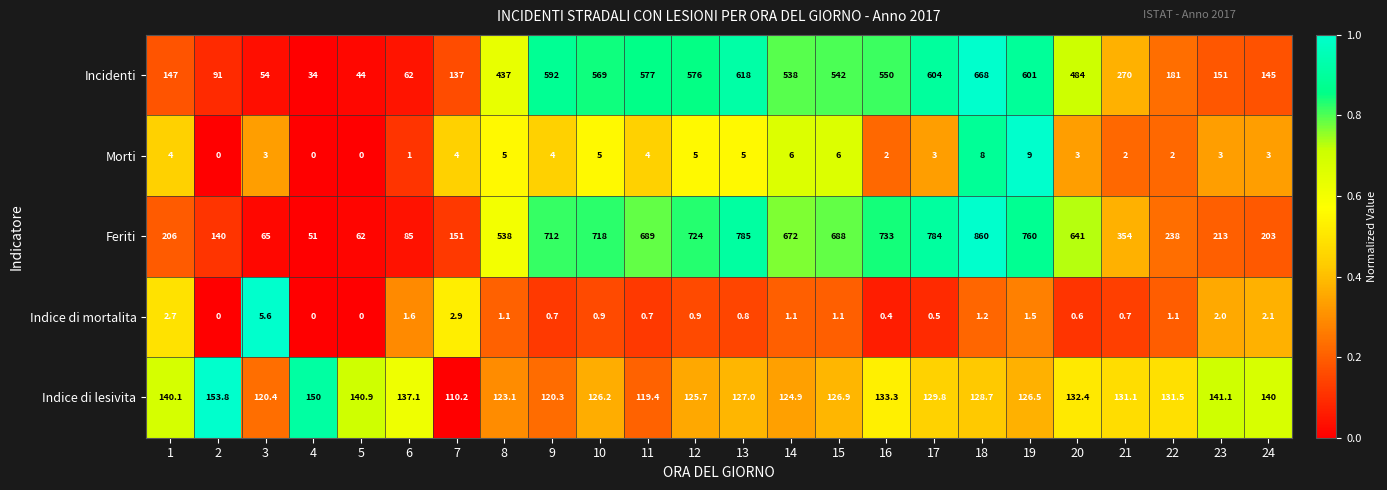

Between 12 and 22, which series saw the biggest shift?

Feriti